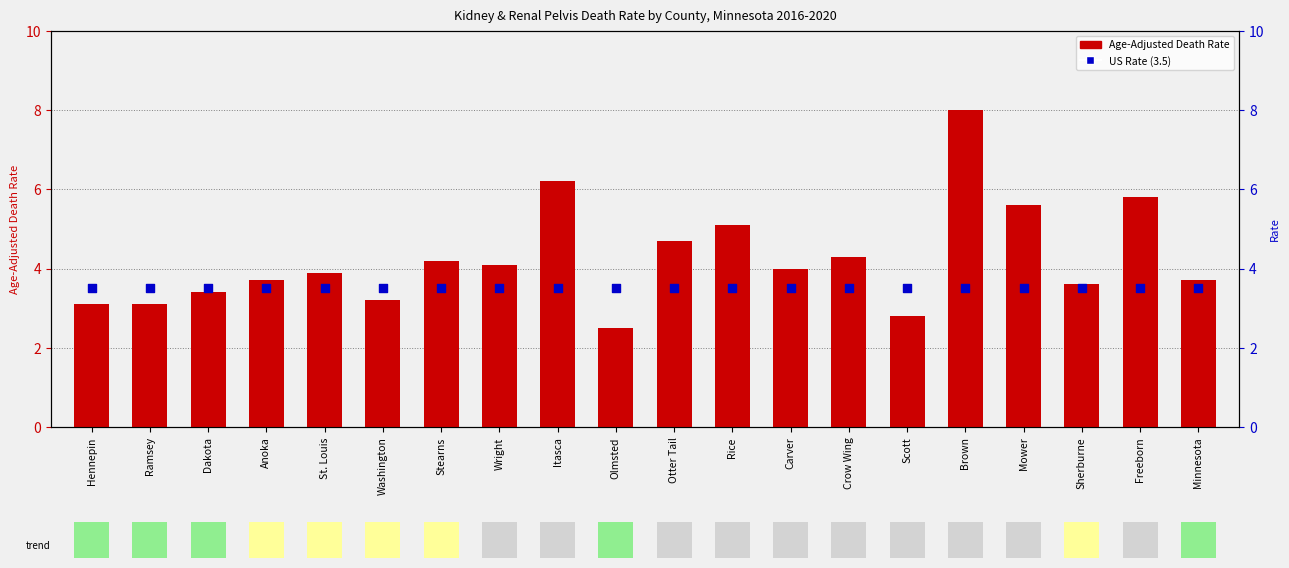

Which series contains the highest Y value?

Age-Adjusted Death Rate